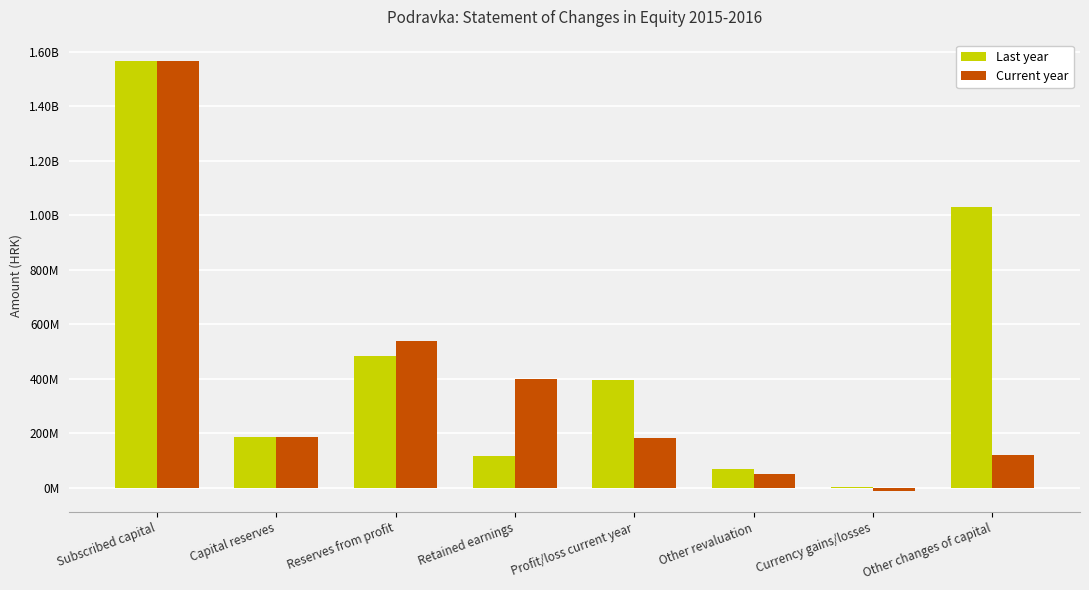

Which series has the widest spread of values?

Current year